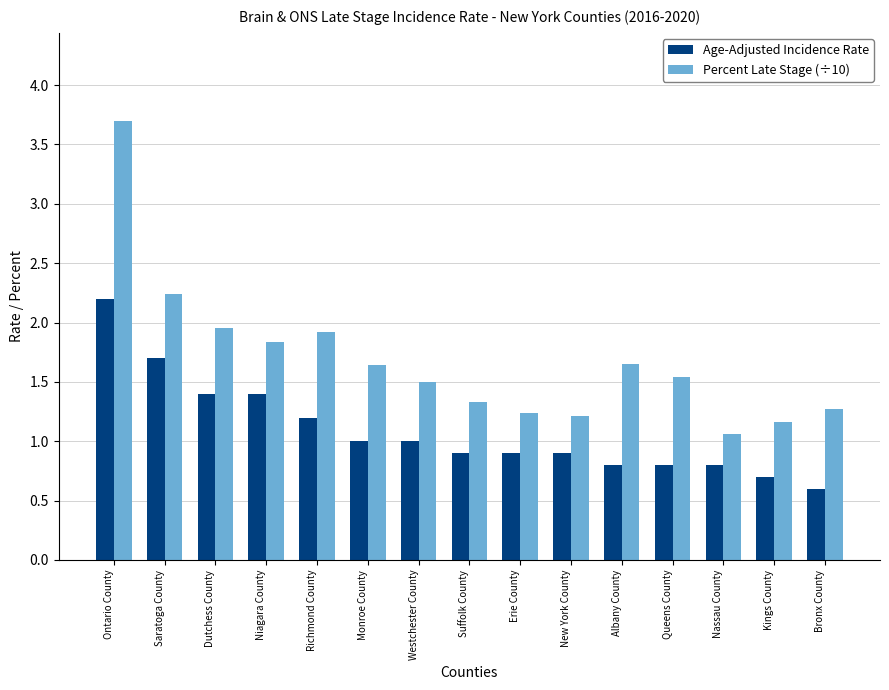

What is the sum of all Age-Adjusted Incidence Rate values?

16.3